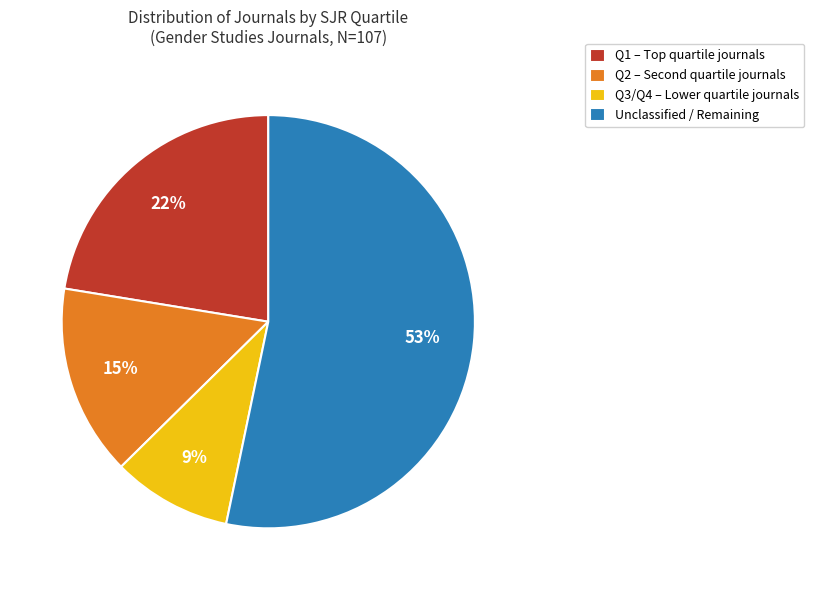

Is the sum of Q3/Q4 – Lower quartile journals and Unclassified / Remaining greater than half?

Yes